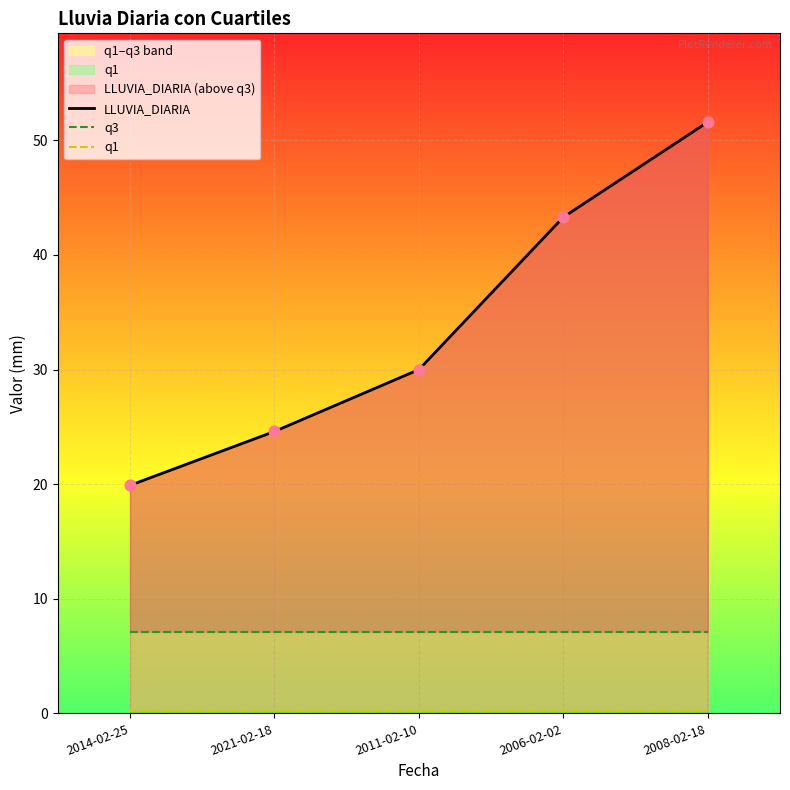

Which series has the largest total across all categories?

LLUVIA_DIARIA